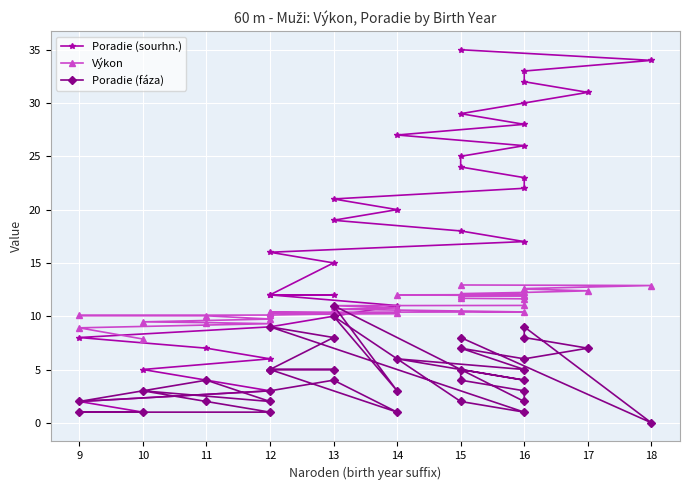

Is the value of Poradie (fáza) at 12 greater than the value of Výkon at 14?

No